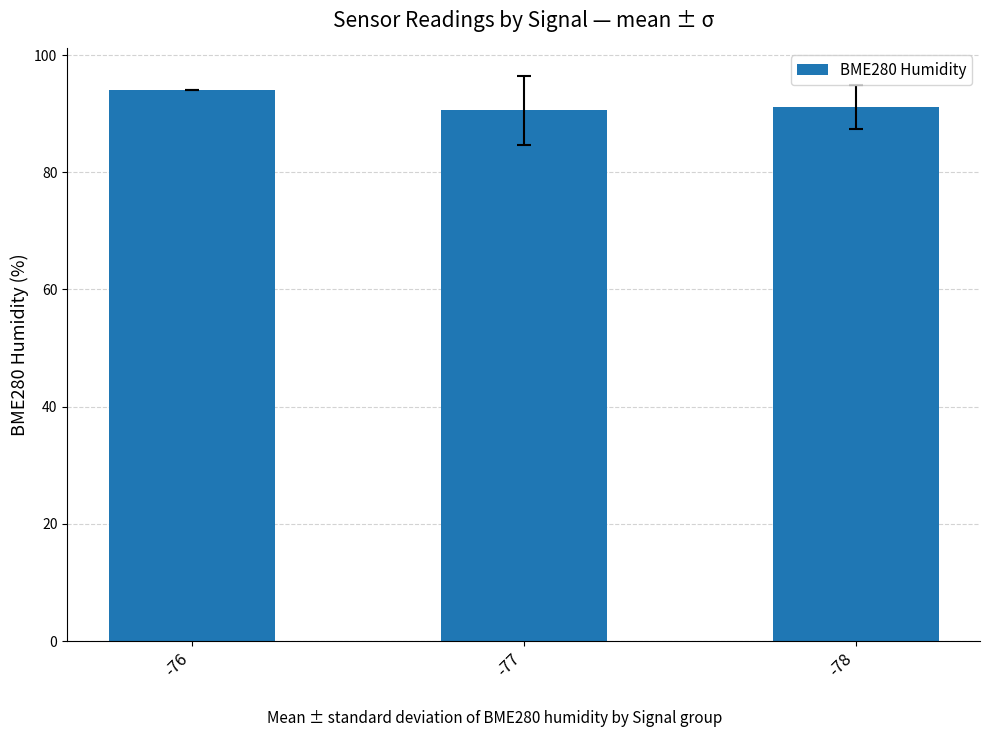

The value at -78 is 91.1. True or false?

True